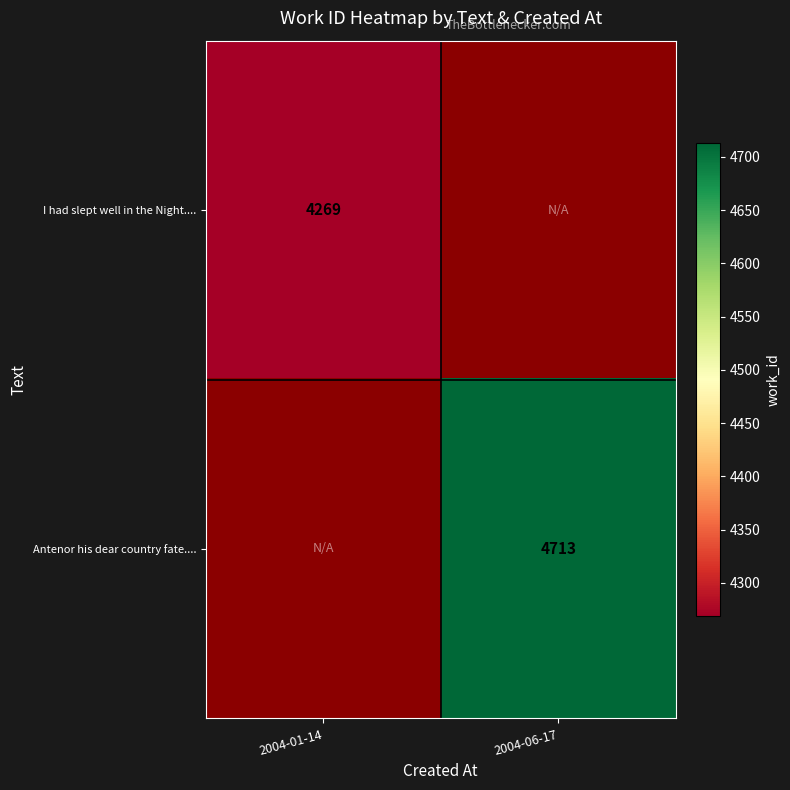

At which category does the chart reach its peak across all series?

2004-06-17